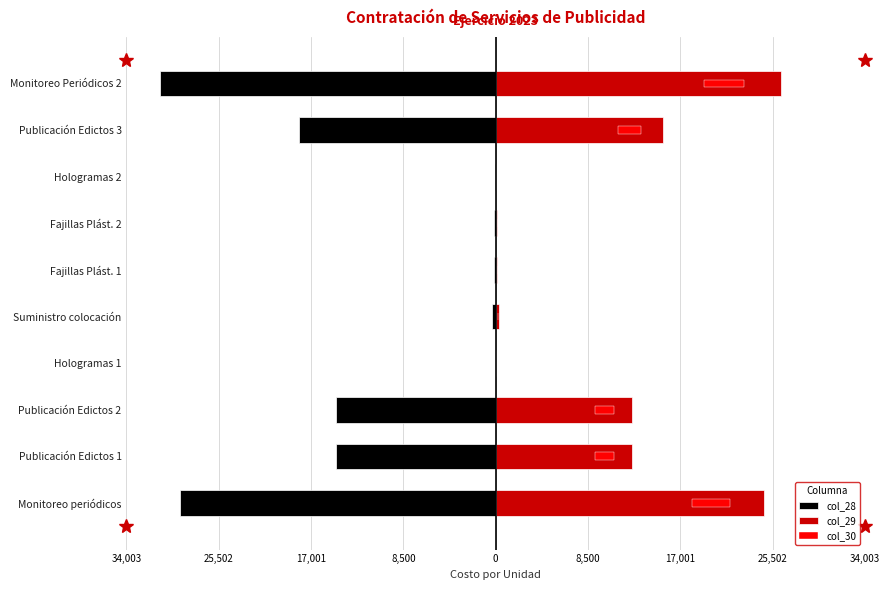

The col_28 series shows -17638.7 at Monitoreo Periódicos 2. True or false?

False